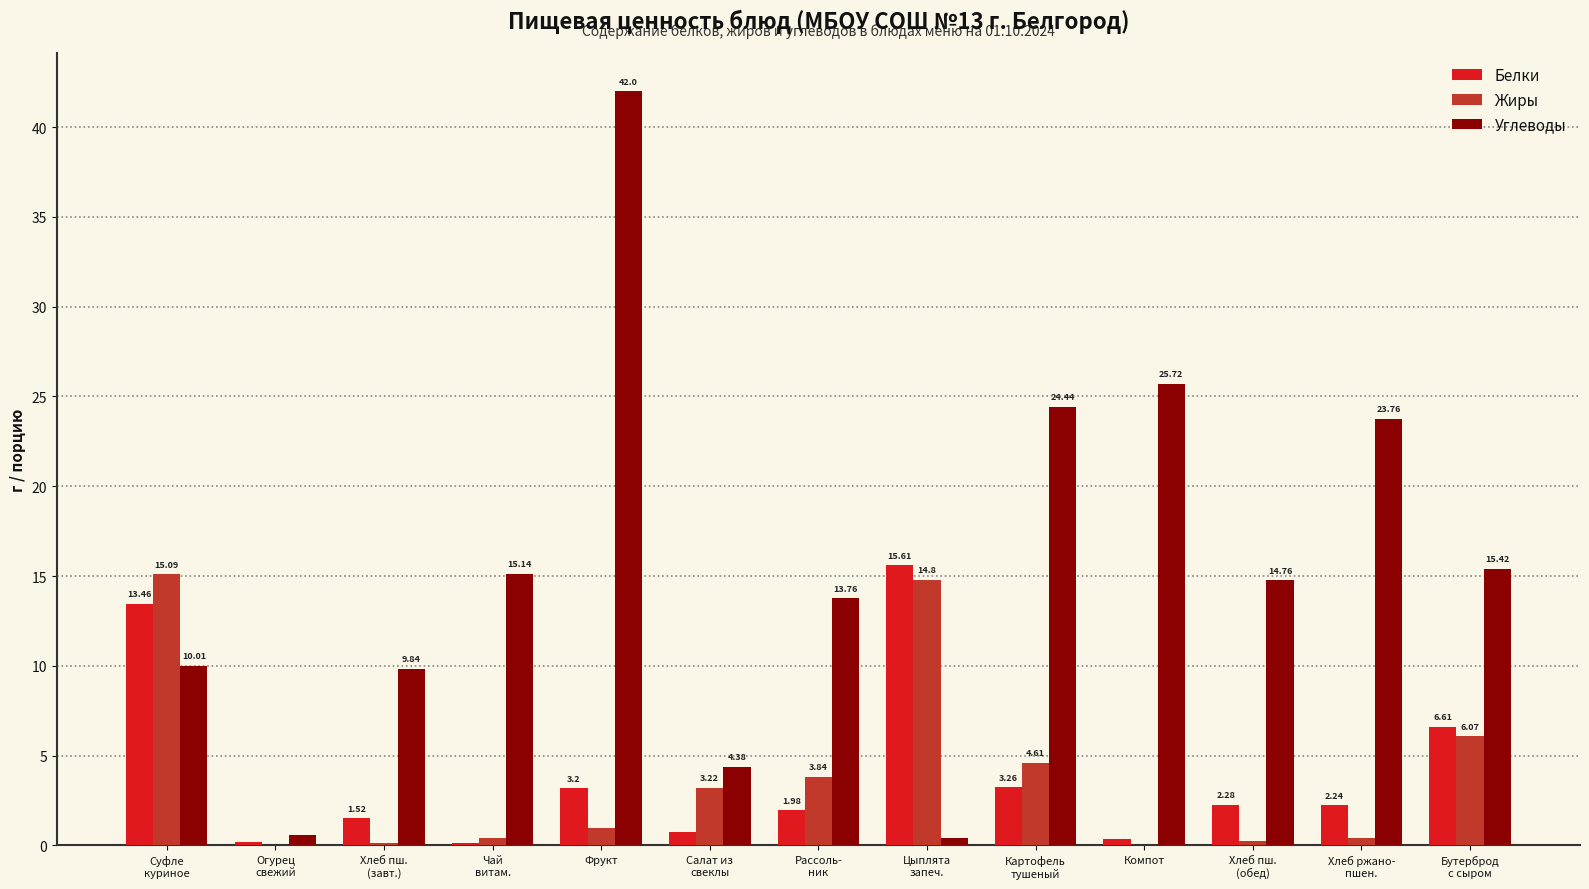

The Углеводы series shows 40.7 at Картофель
тушеный. True or false?

False